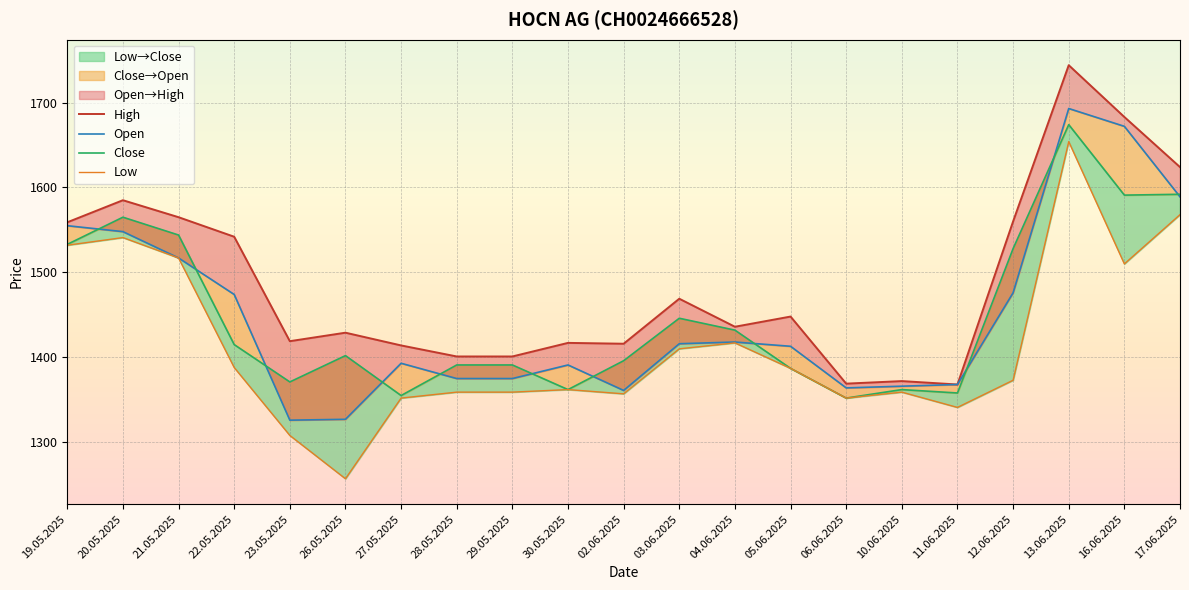

At which label does Open first exceed 1413?

19.05.2025